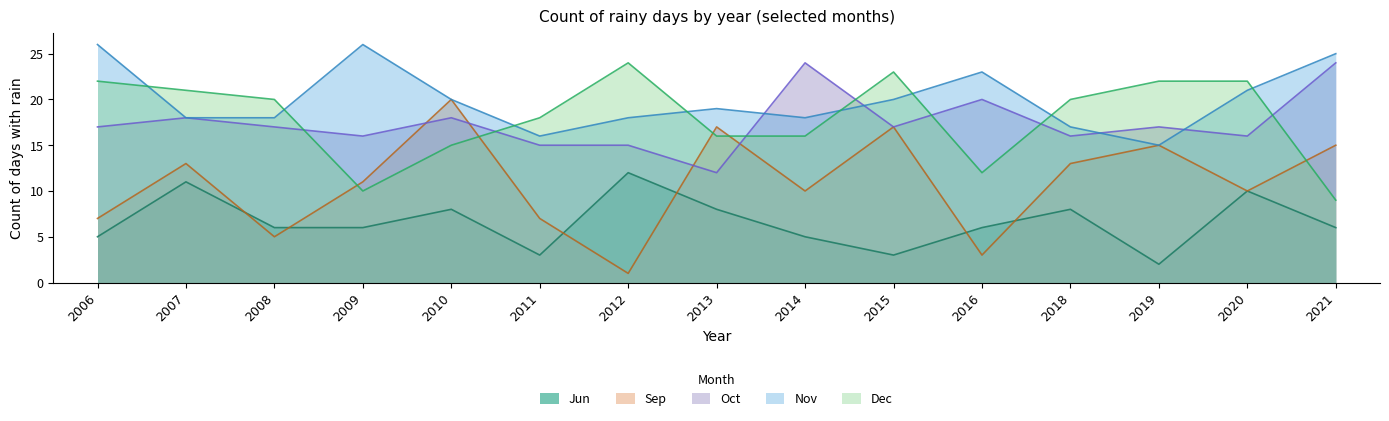

How many values in the Dec series exceed 20?

6